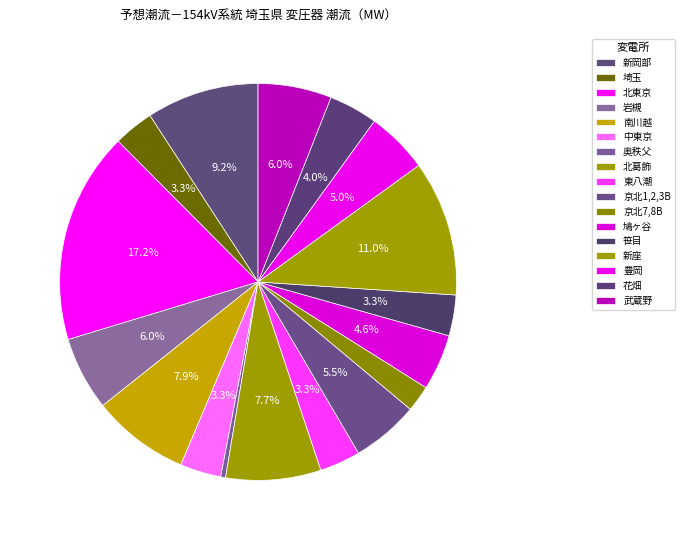

Which category has the biggest portion of the pie?

北東京